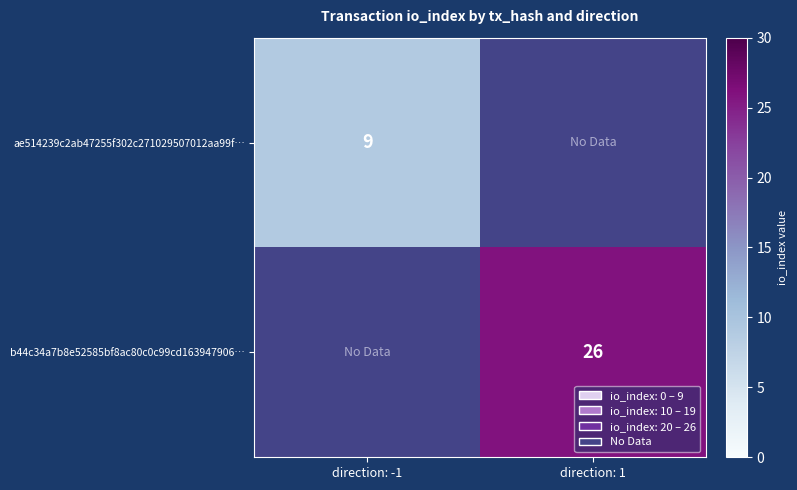

The ae514239c2ab47255f302c271029507012aa99f… series shows 15 at direction: -1. True or false?

False